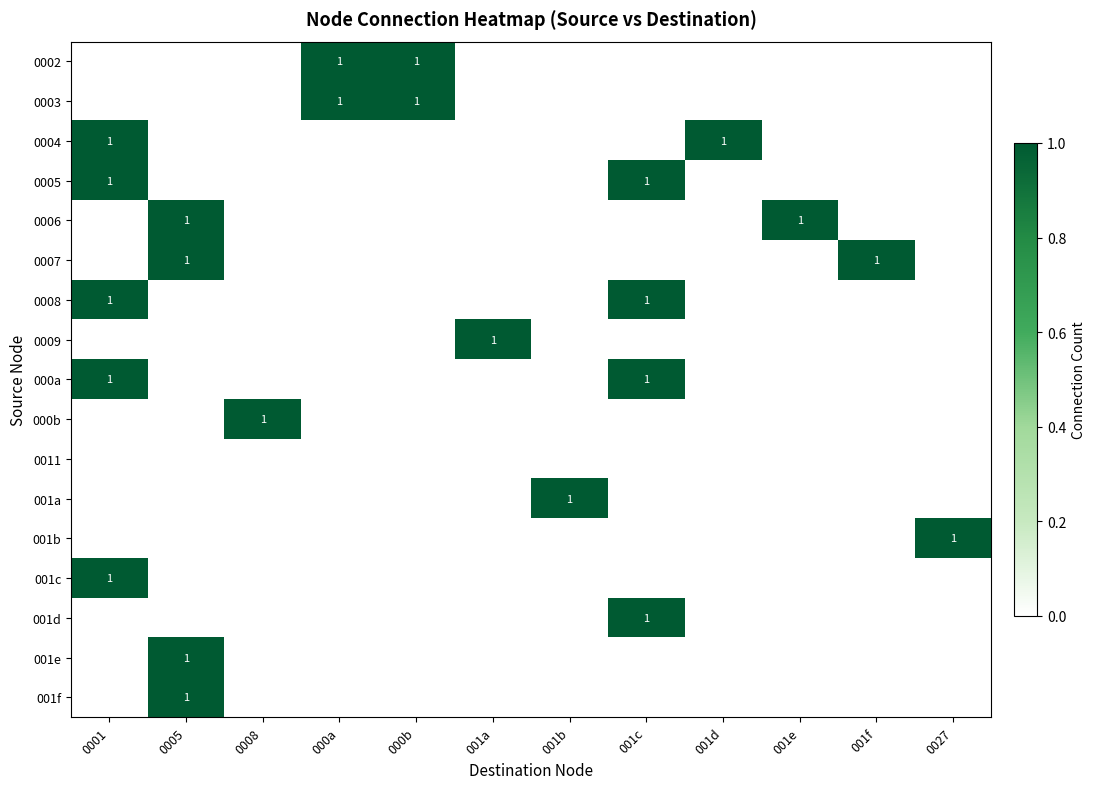

The 001a series shows -1 at 001f. True or false?

False